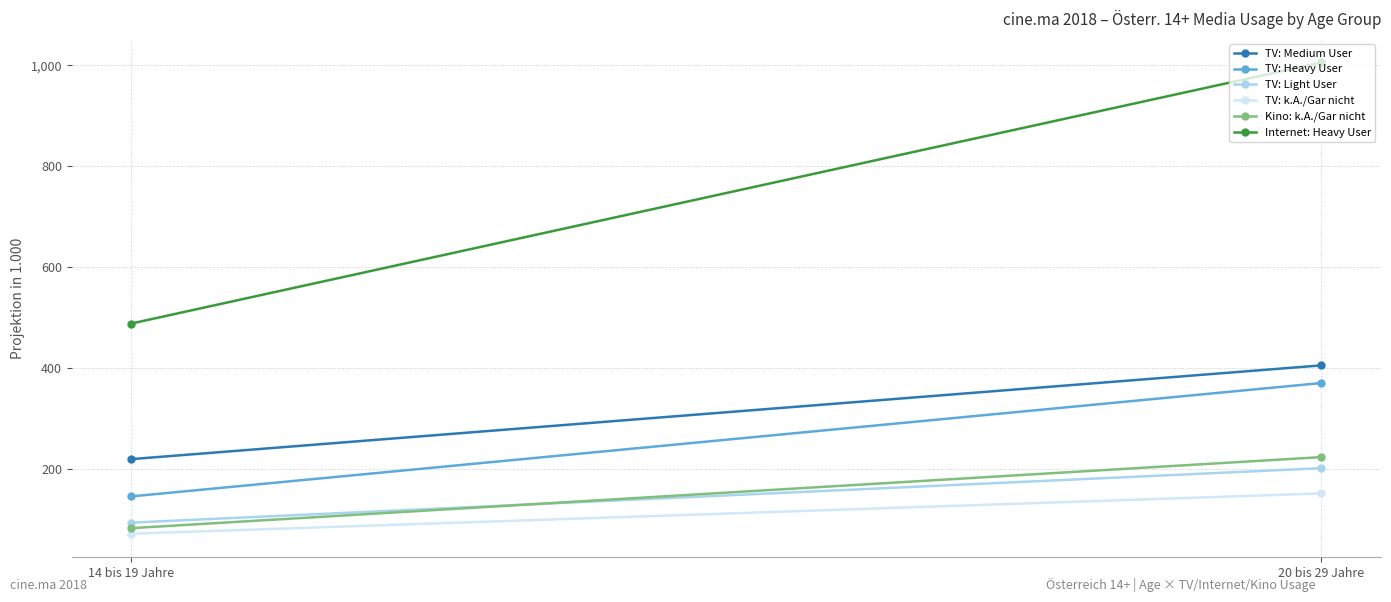

Which series has the largest total across all categories?

Internet: Heavy User